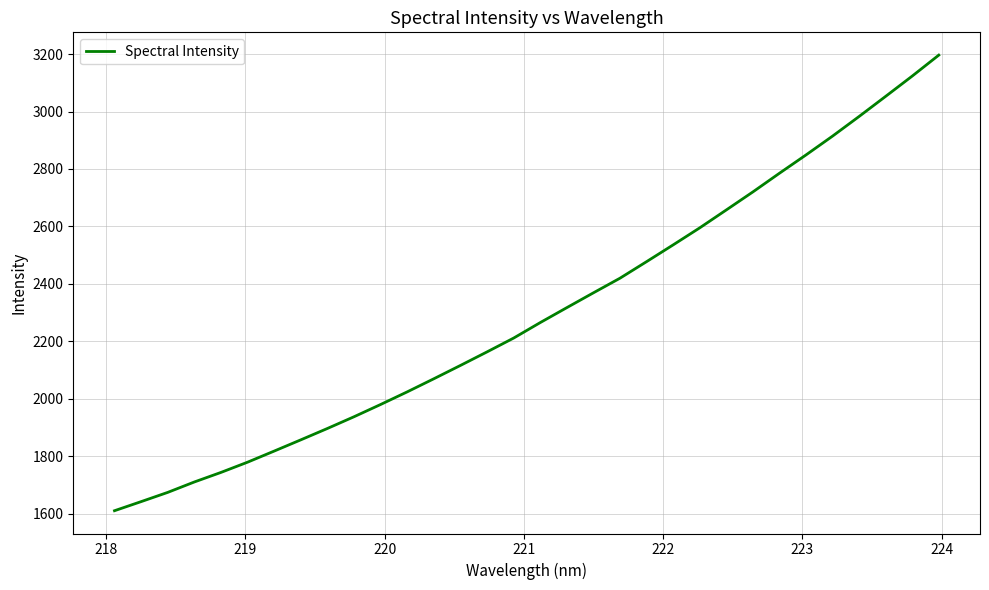

What is the greatest value displayed?

3196.4